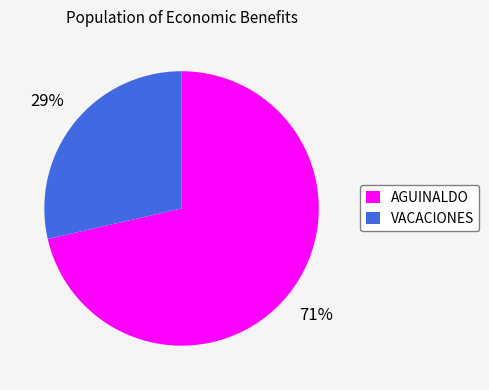

Count the number of slices in the pie.

2